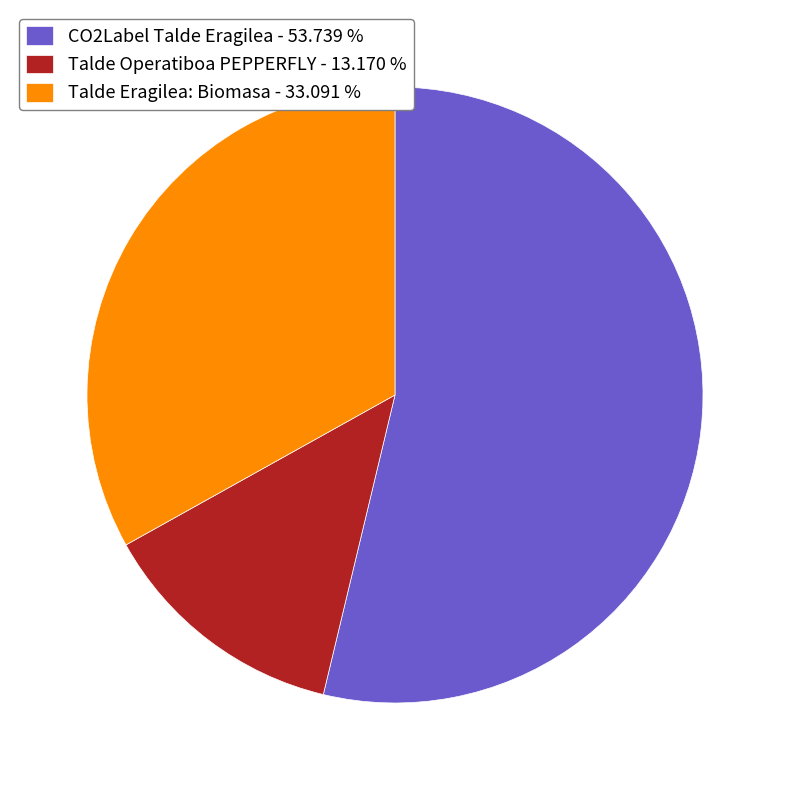

Which has a higher value, CO2Label Talde Eragilea or Talde Eragilea: Biomasa?

CO2Label Talde Eragilea